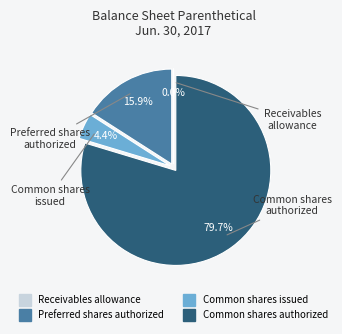

Does any single category account for the majority?

Yes